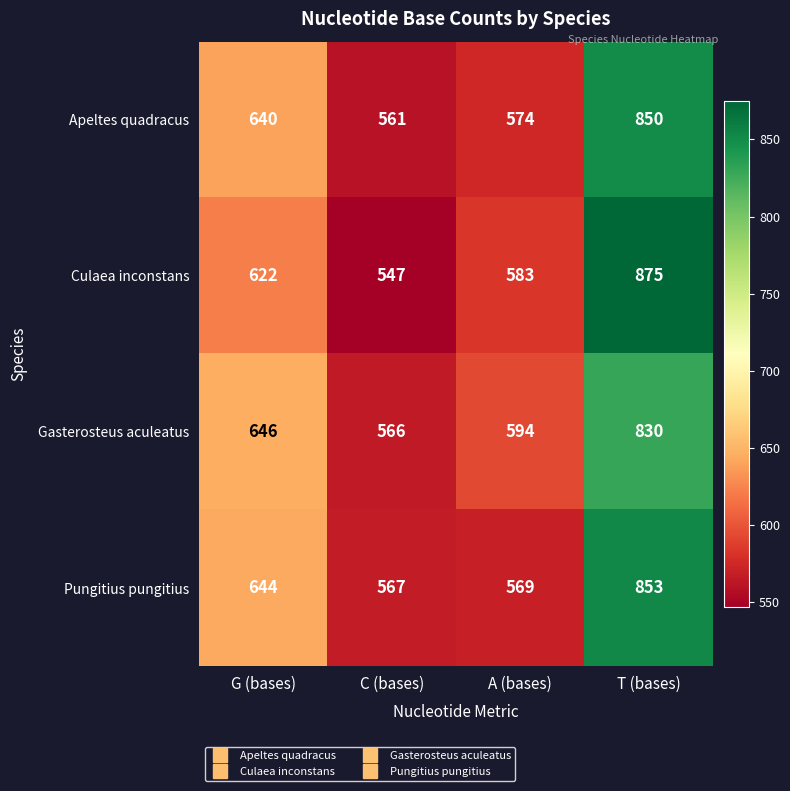

List the labels in order of Apeltes quadracus value, smallest first.

C (bases), A (bases), G (bases), T (bases)